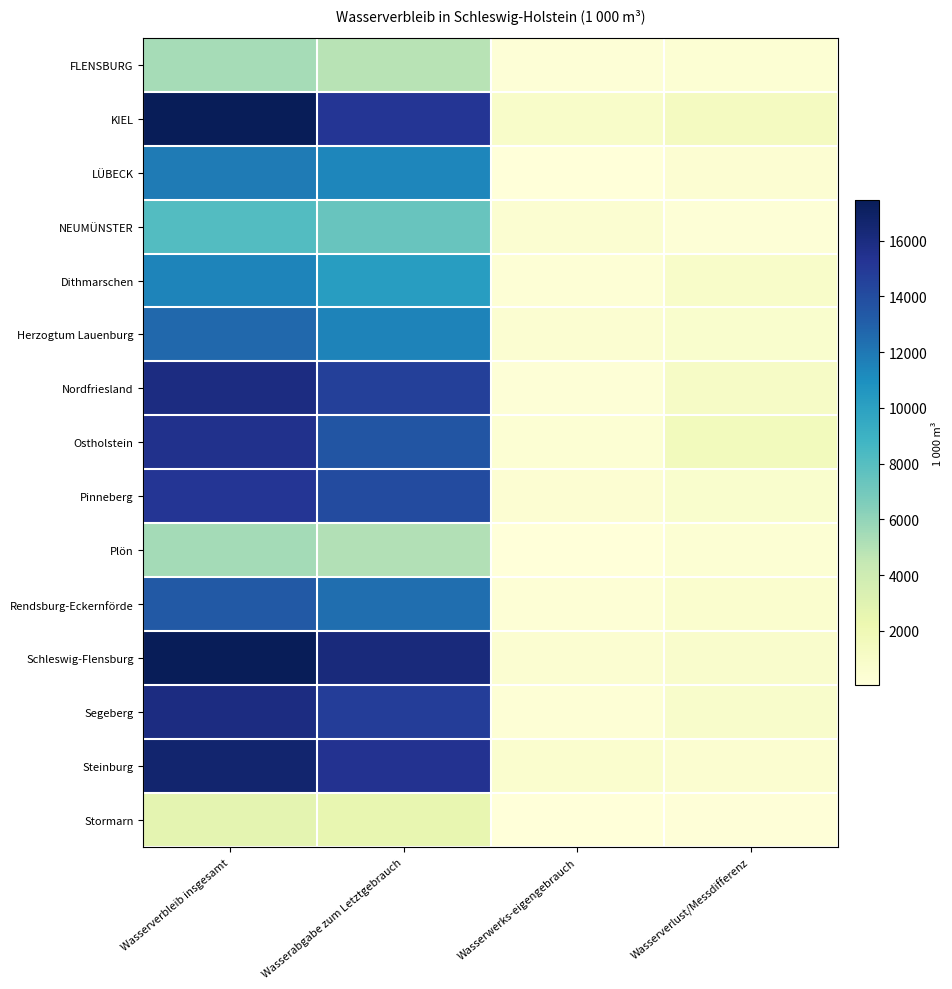

How many data points does each series have?

4